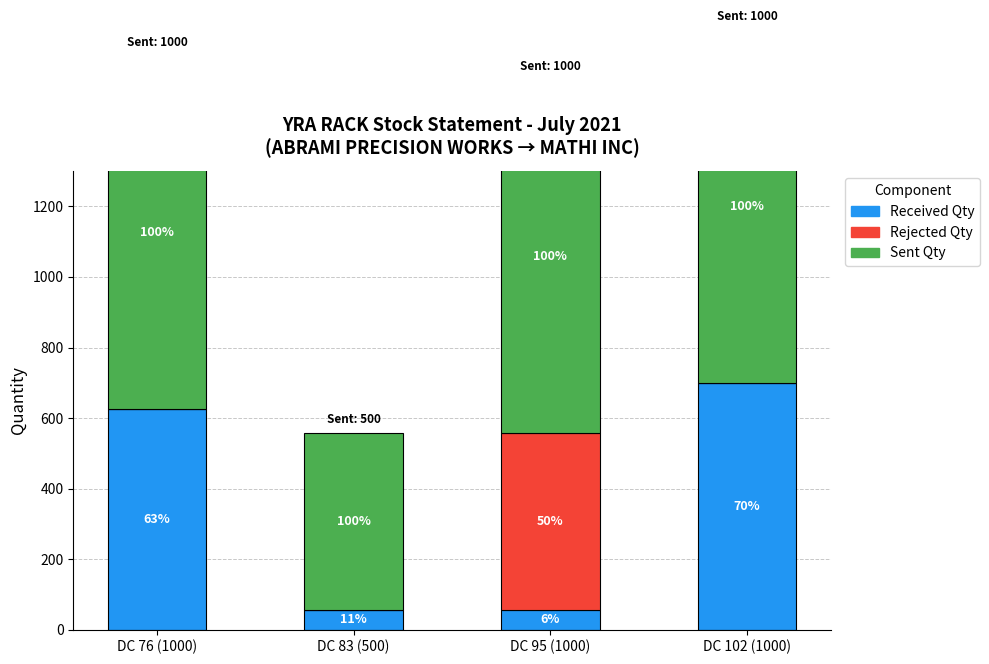

Between DC 83 (500) and DC 95 (1000), which series saw the biggest shift?

Rejected Qty